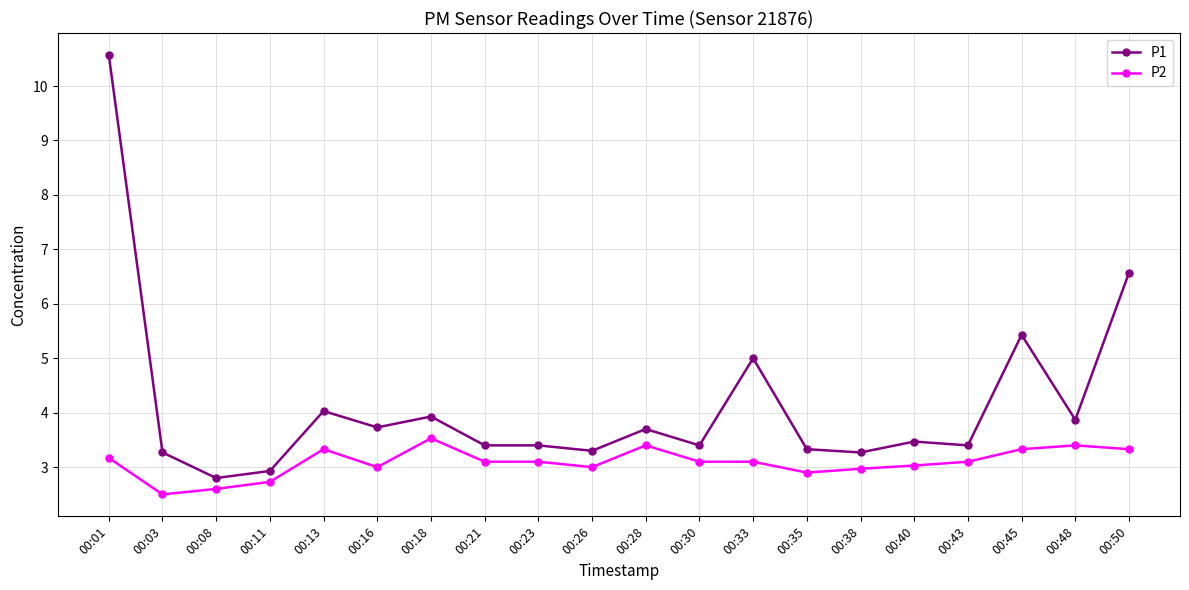

What is the difference between the maximum and minimum values in the P2 series?

1.0